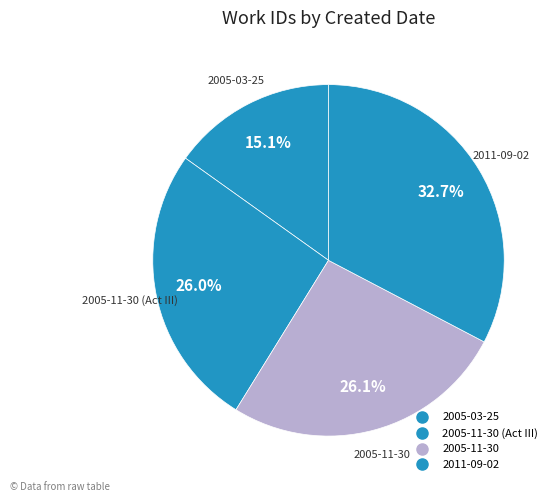

How many slices are in this pie chart?

4